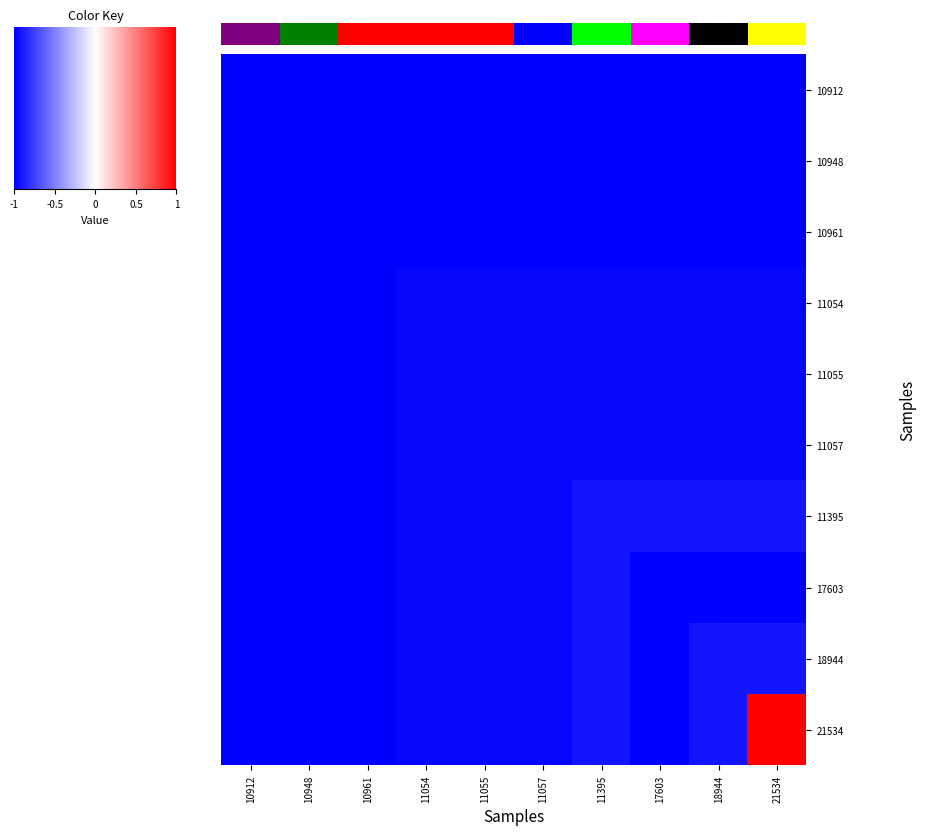

How many values in the 21534 series are below 0?

9